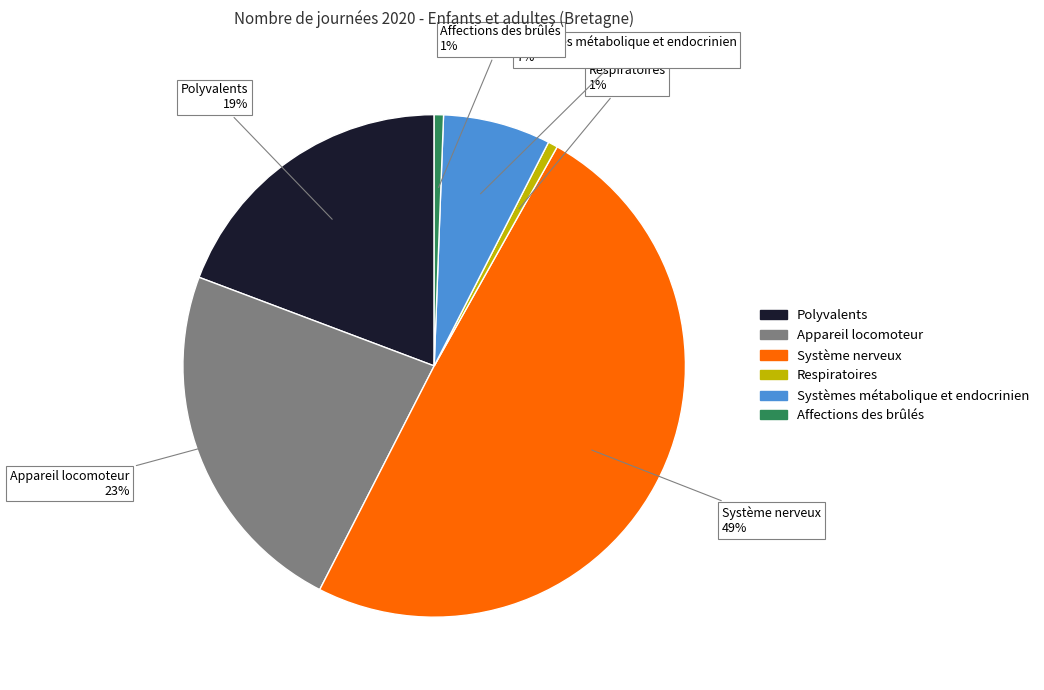

The Appareil locomoteur slice represents 23% of the pie. True or false?

True